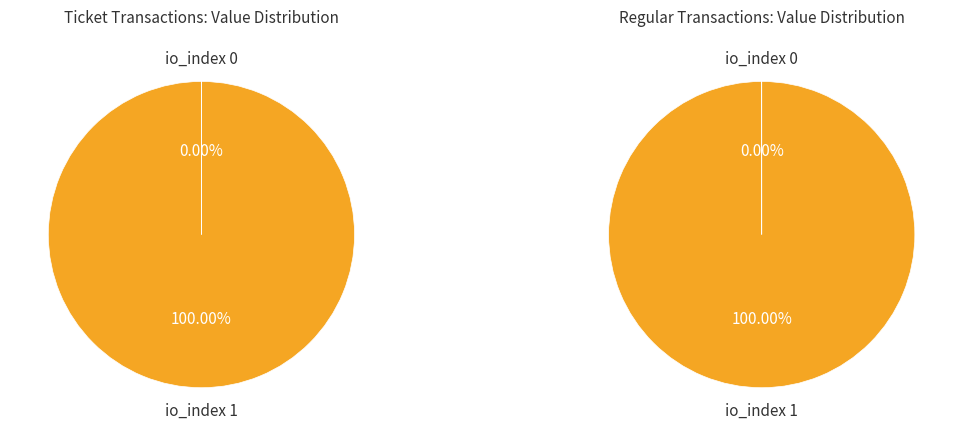

Rank the series at io_index 0 from highest to lowest value.

Ticket, Regular